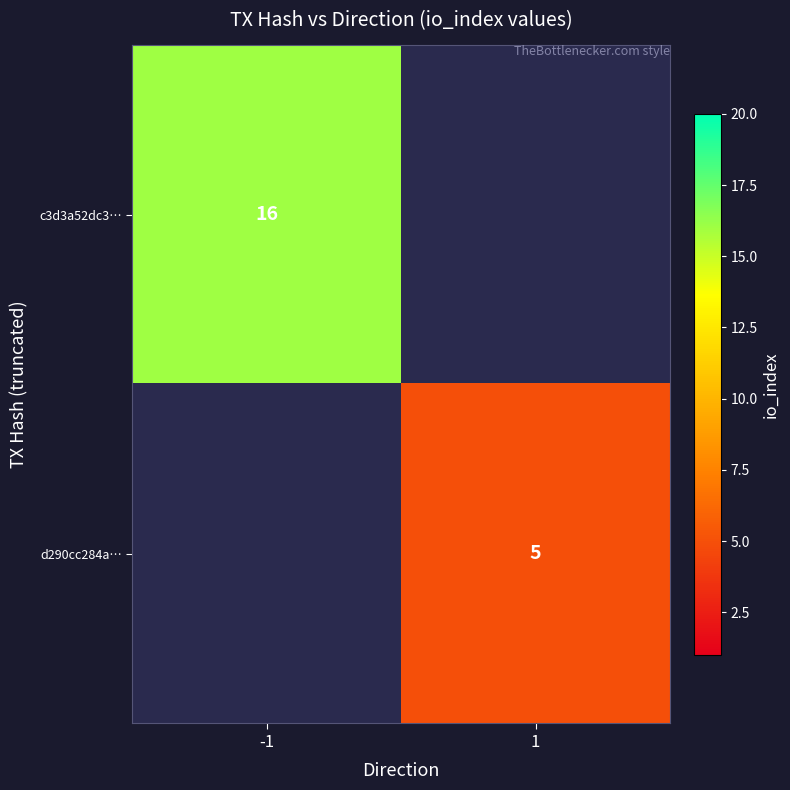

Is the value of d290cc284a… at 1 greater than the value of c3d3a52dc3… at -1?

No